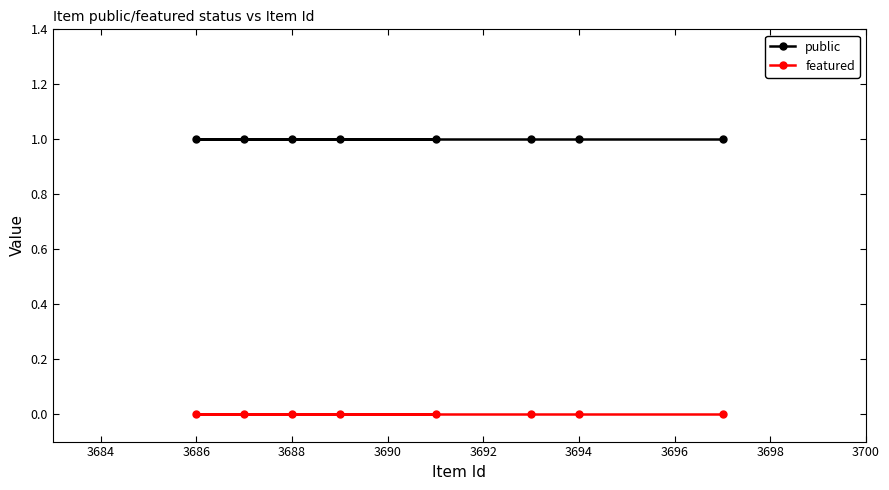

Is it true that public equals 1 at 3694?

True